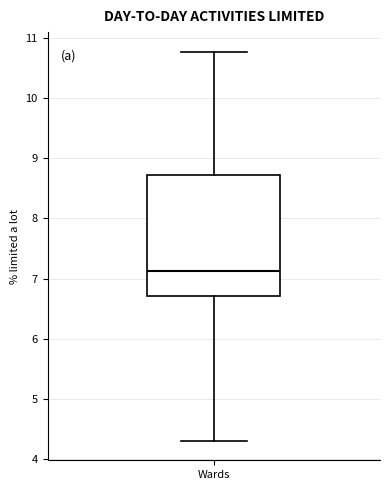

Transcribe this box plot: give where the median line is, the range the box spans, and where the two whiskers end, as read against the y-axis. The values are not printed on the chart, so give them approximately, as read against the axis.

median 7.1, box 6.7 to 8.7, whiskers 4.3 to 10.8